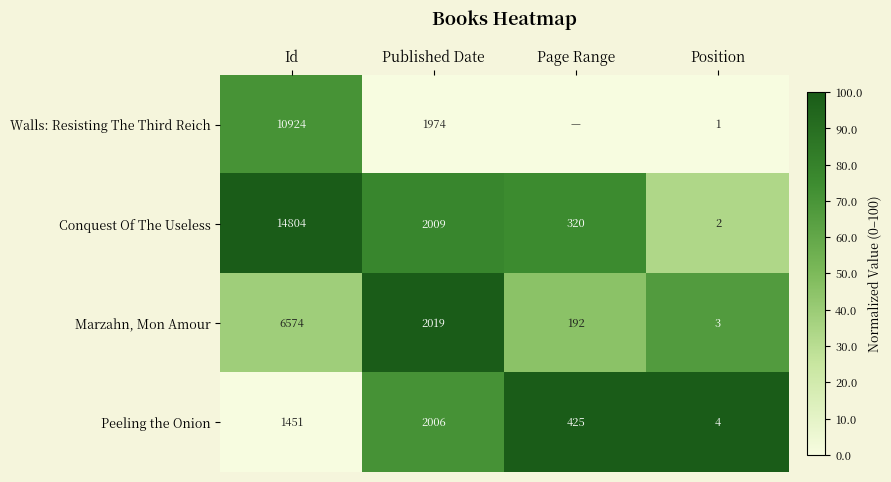

Is the value of Walls: Resisting The Third Reich at Published Date greater than the value of Marzahn, Mon Amour at Published Date?

No